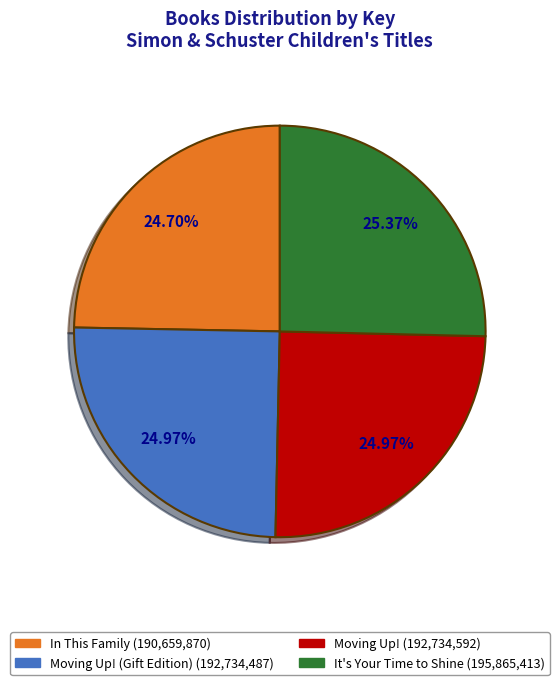

Is there a majority slice in this chart?

No